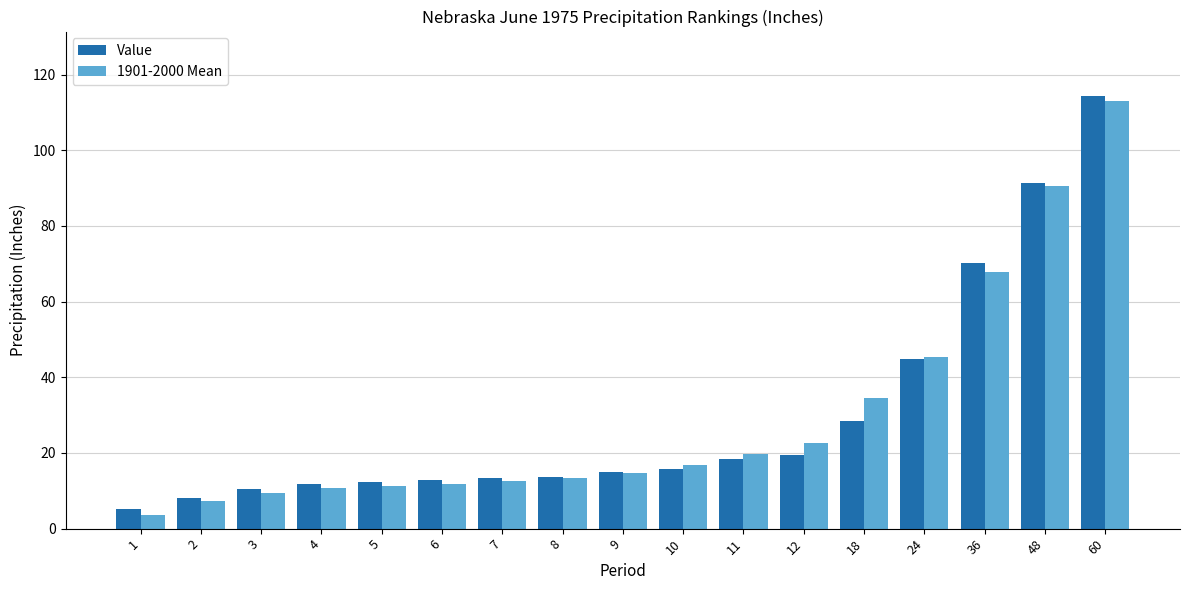

What is the total value across all series at 11?

38.0